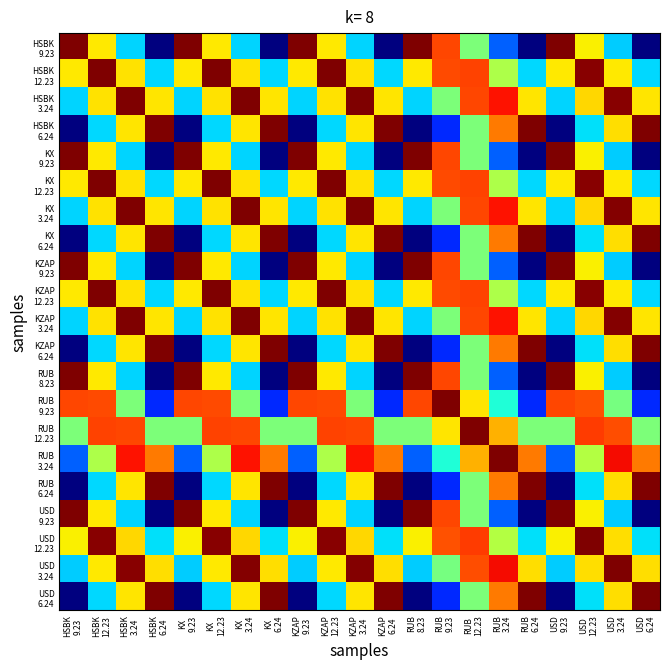

What is the total value across all series at HSBK
6.24?

10.5